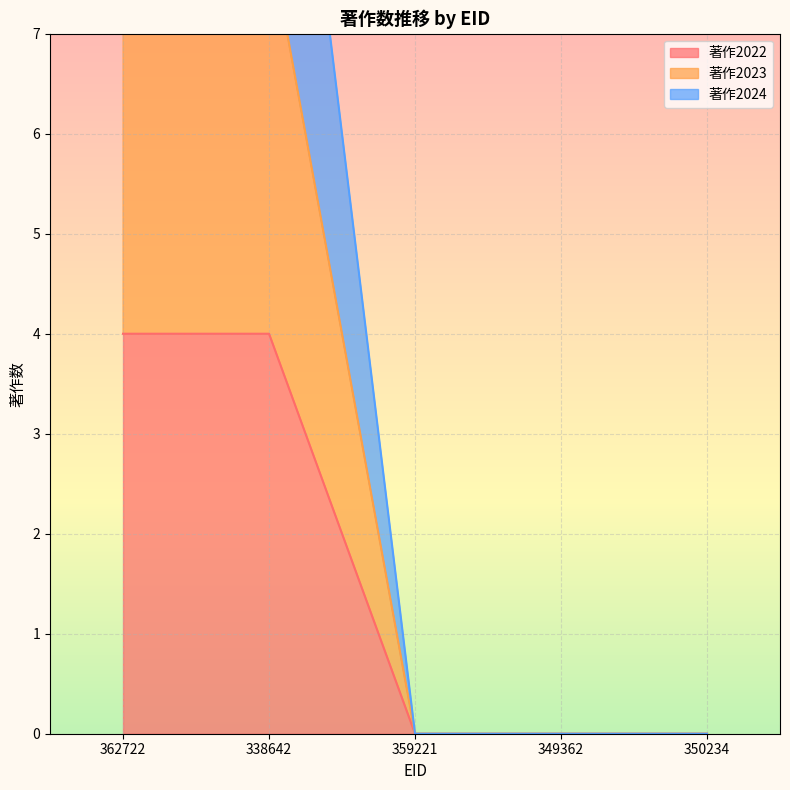

Count the 著作2023 values in the range 0 to 8.

4